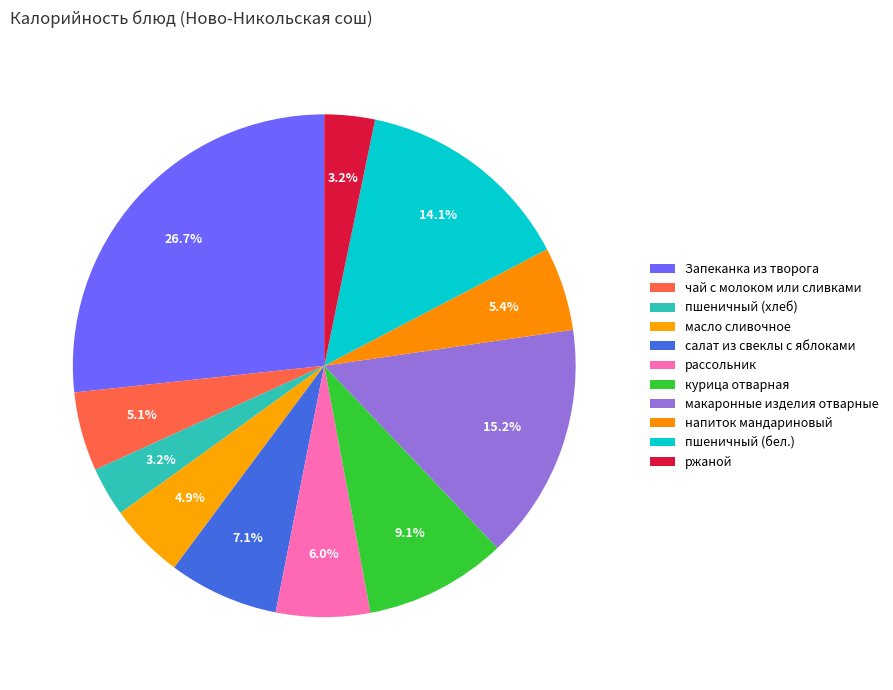

Count the number of slices in the pie.

11